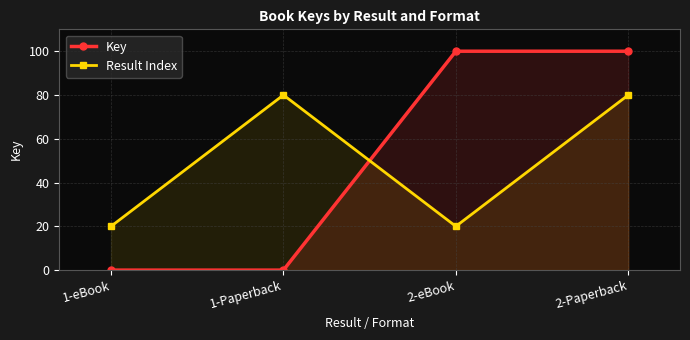

List the series in order of their peak value, highest first.

Key, Result Index